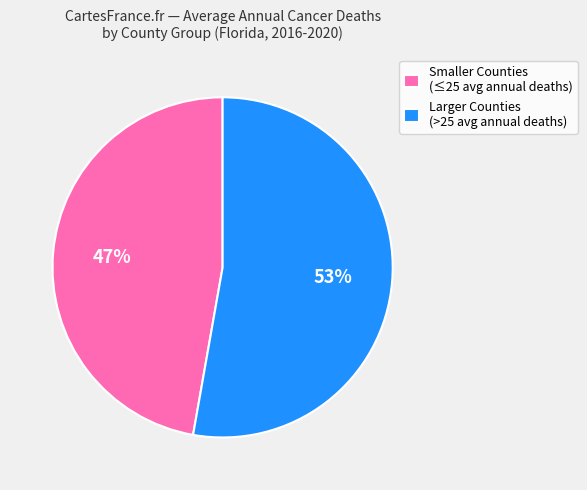

To the nearest percent, what percentage of the pie is Smaller Counties (≤25 avg annual deaths)?

47%